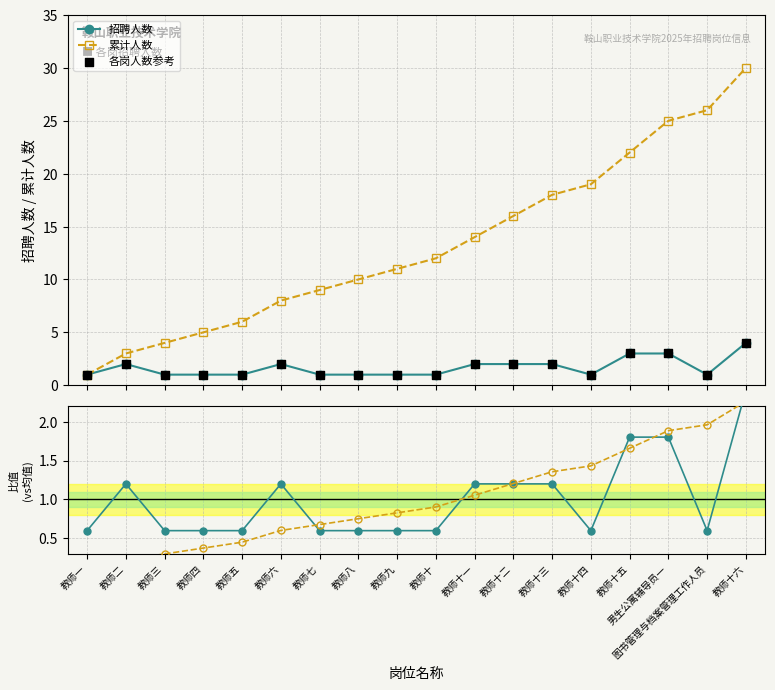

What are all the series names shown in the legend?

招聘人数, 累计人数, 各岗人数参考, 招聘人数/均值, 累计/均值